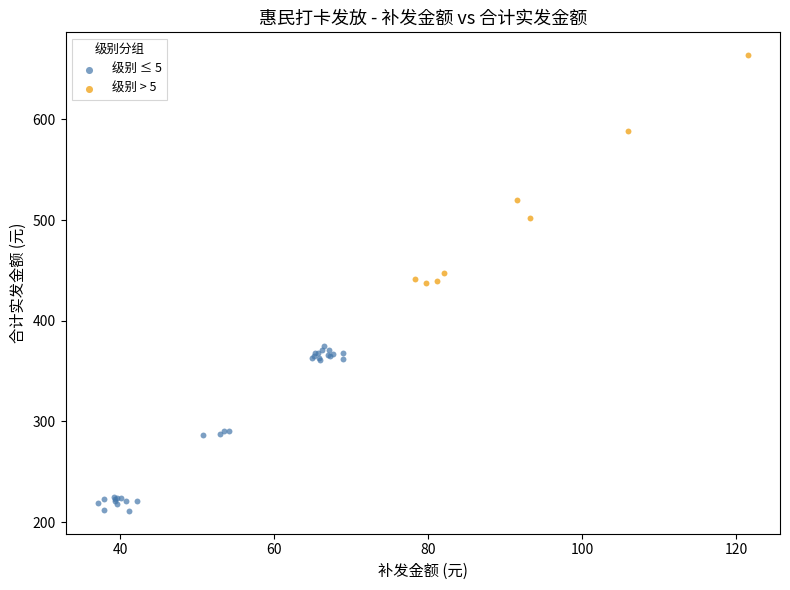

Which series reaches the minimum Y coordinate?

级别 ≤ 5